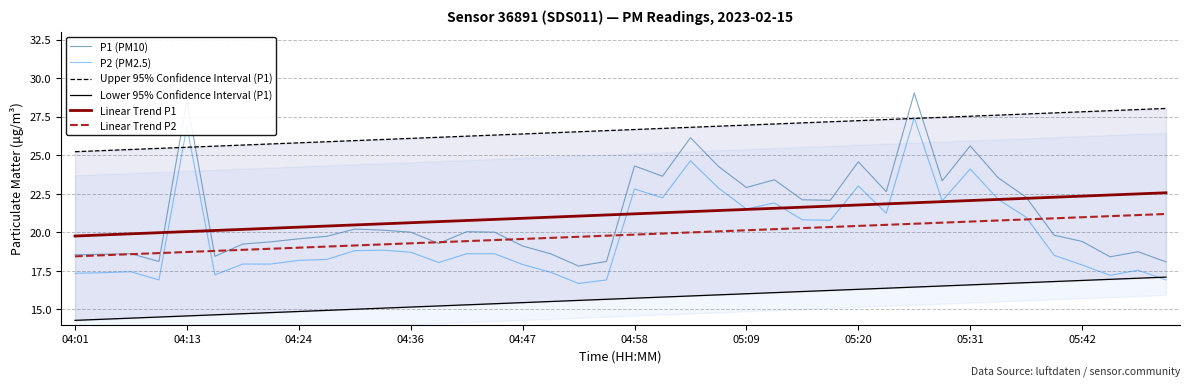

The P2 (PM2.5) series shows 17.5 at 38. True or false?

True